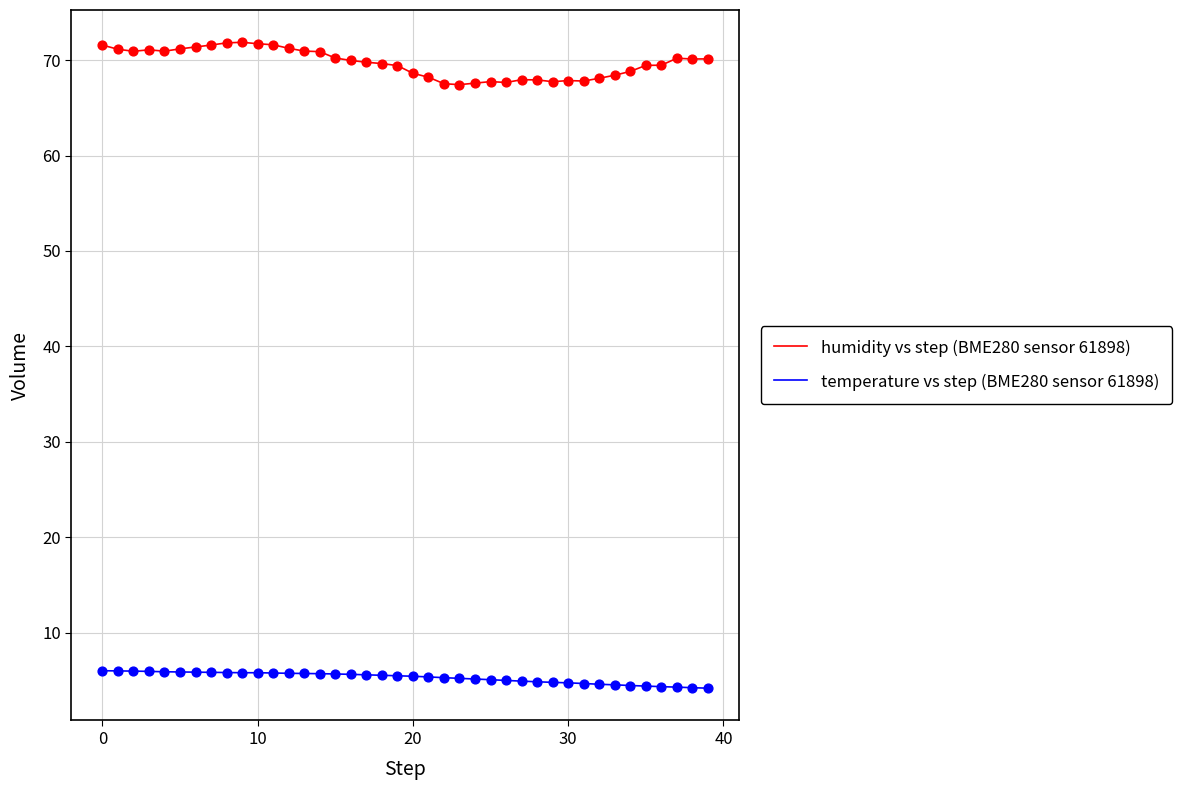

Which series has the largest range (max minus min)?

humidity vs step (BME280 sensor 61898)